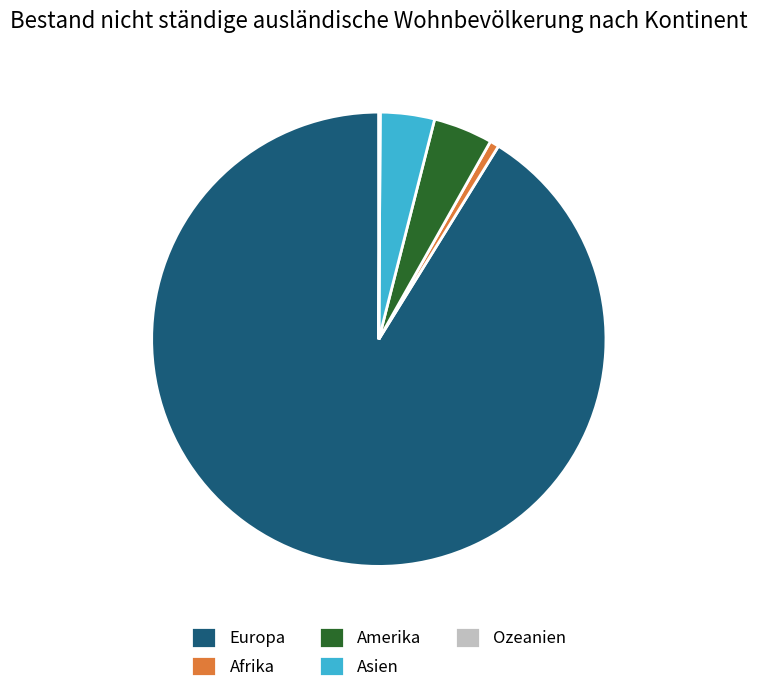

Is Europa the majority of the pie?

Yes